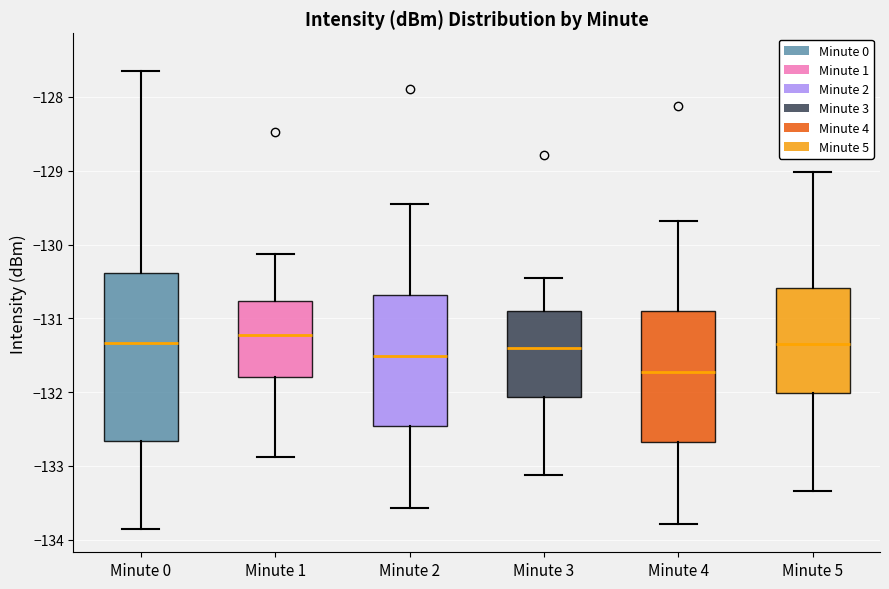

Which box has the lowest median line?

Minute 4